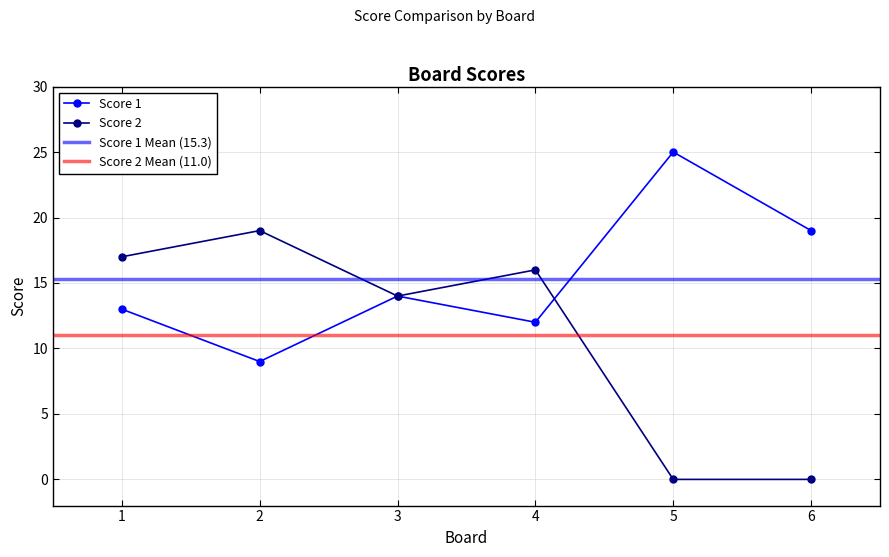

What is the value of the Score 1 point at the 5th from the left?

25